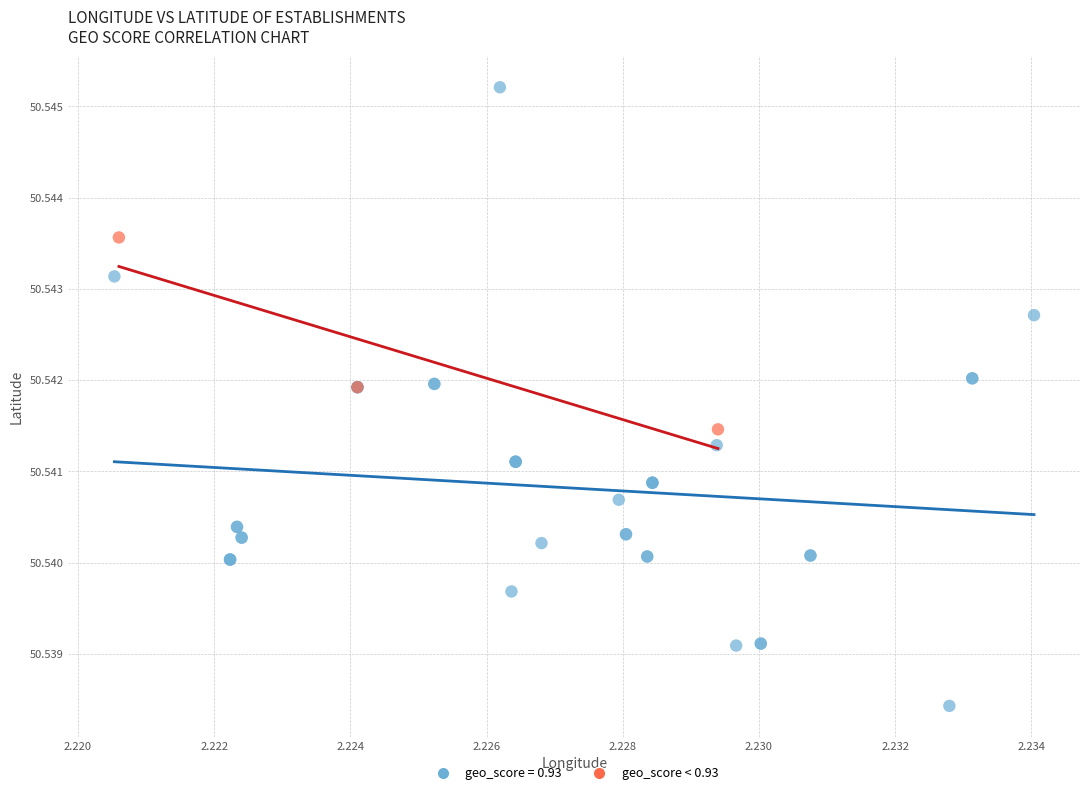

Which series reaches the maximum Y coordinate?

geo_score = 0.93